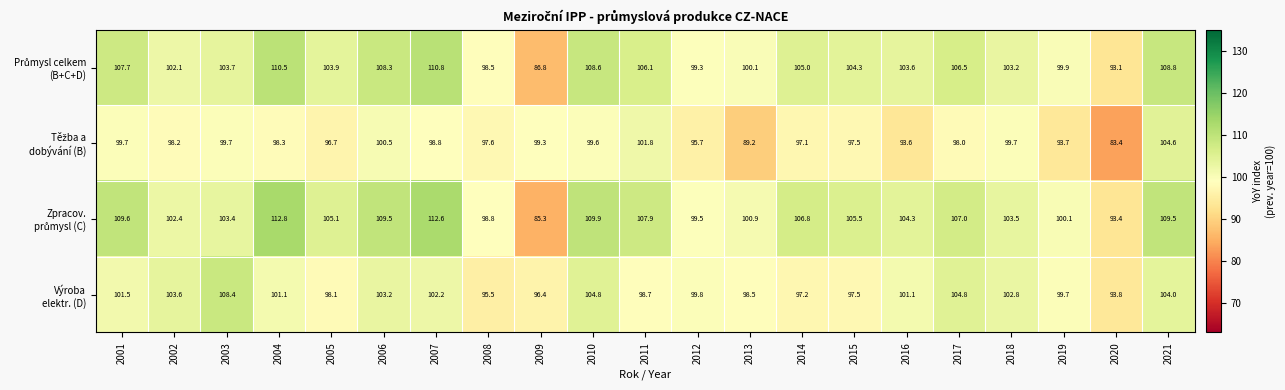

At how many categories does at least one series exceed 87?

21